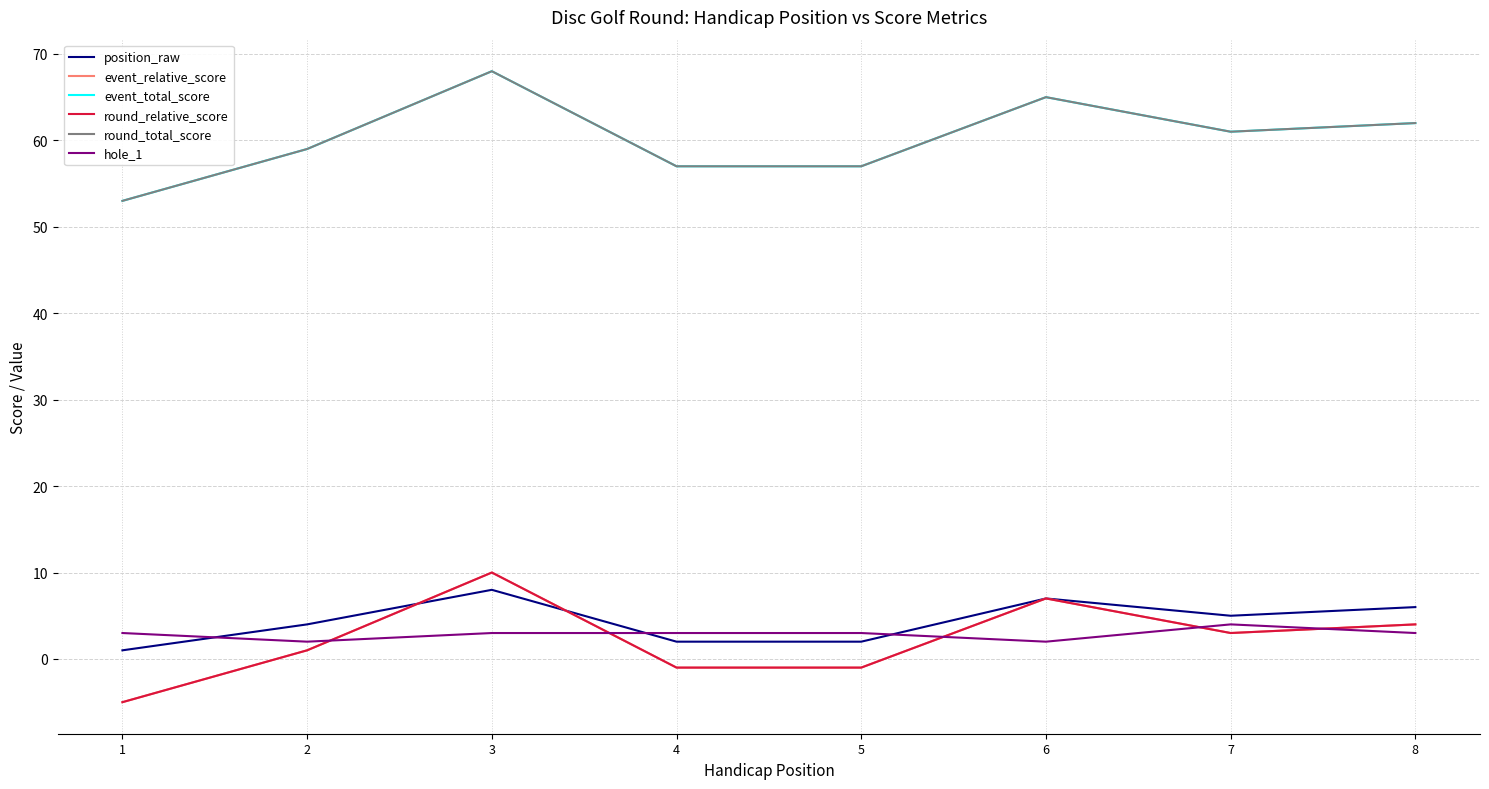

How many lines are shown in the chart?

6